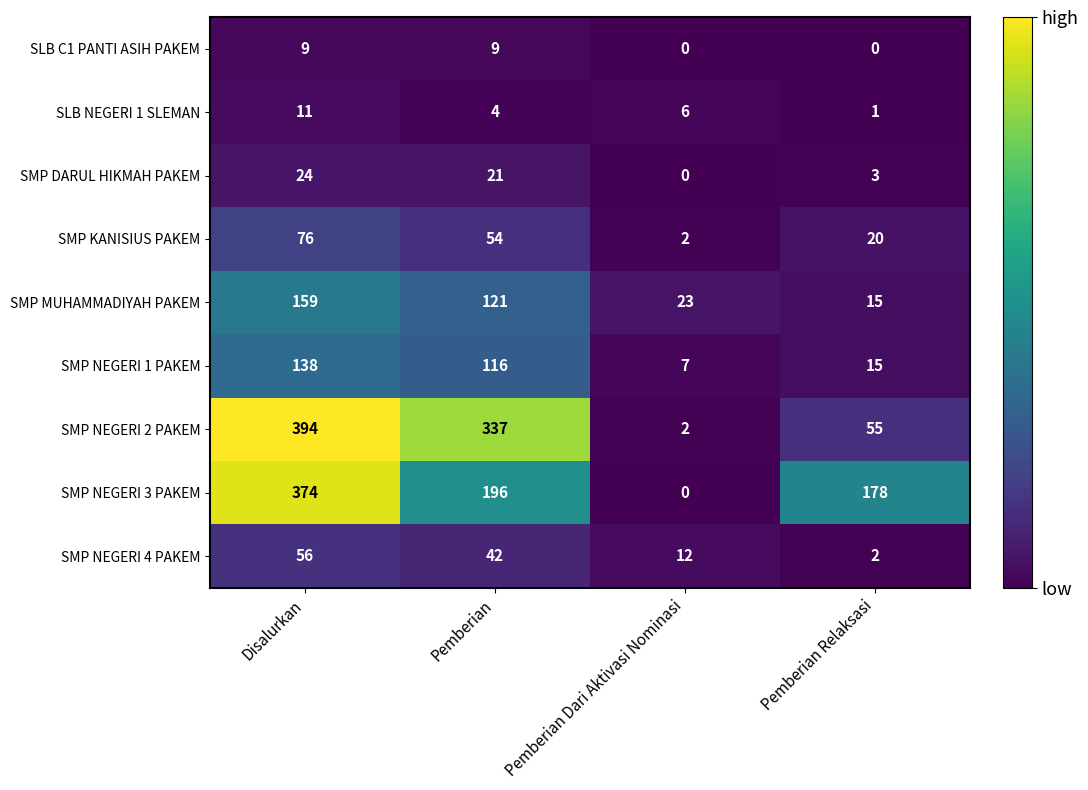

What is the difference between the maximum and minimum values in the SMP NEGERI 4 PAKEM series?

54